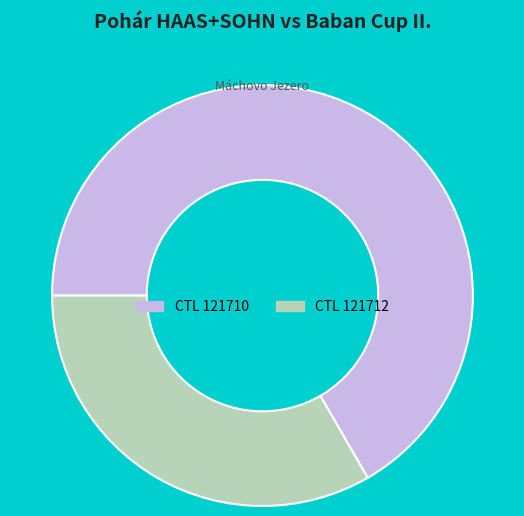

Is there a majority slice in this chart?

Yes